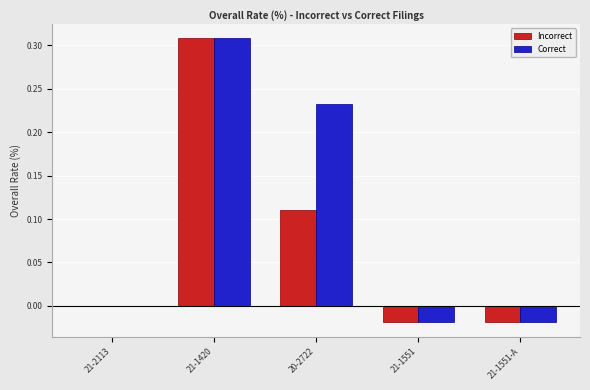

At which label does Incorrect reach its peak?

21-1420